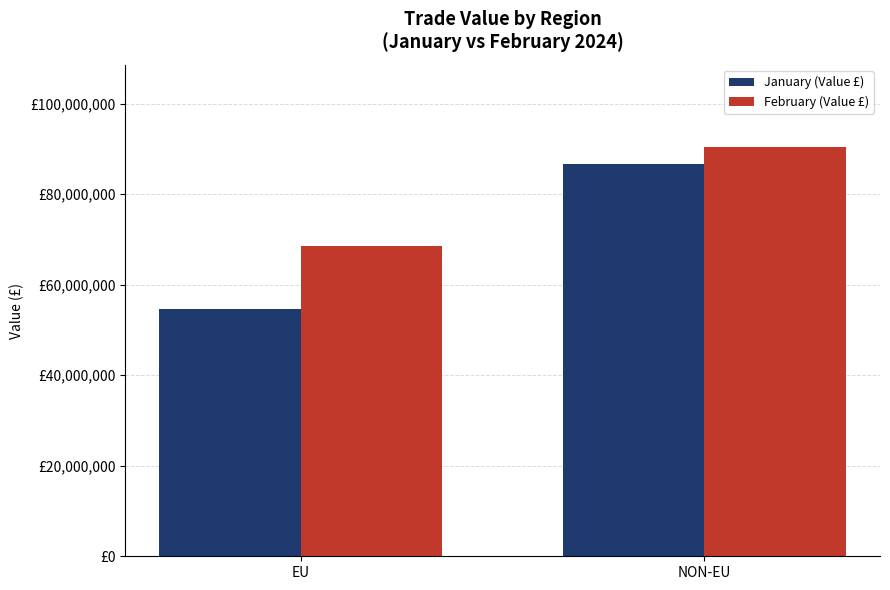

Which series has the widest spread of values?

January (Value £)